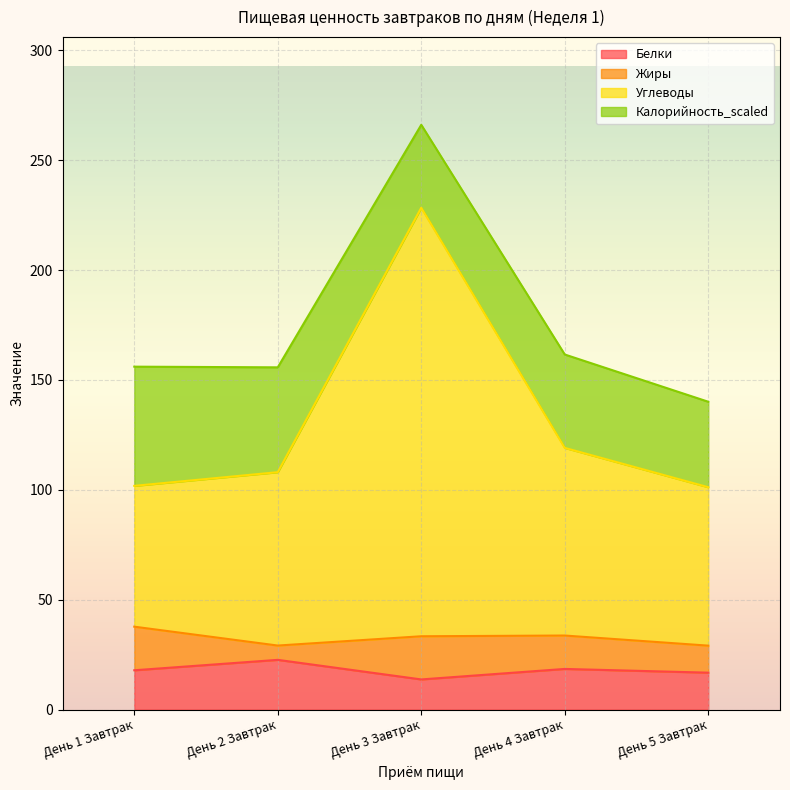

Is the value of Белки at День 3 Завтрак greater than the value of Углеводы at День 2 Завтрак?

No